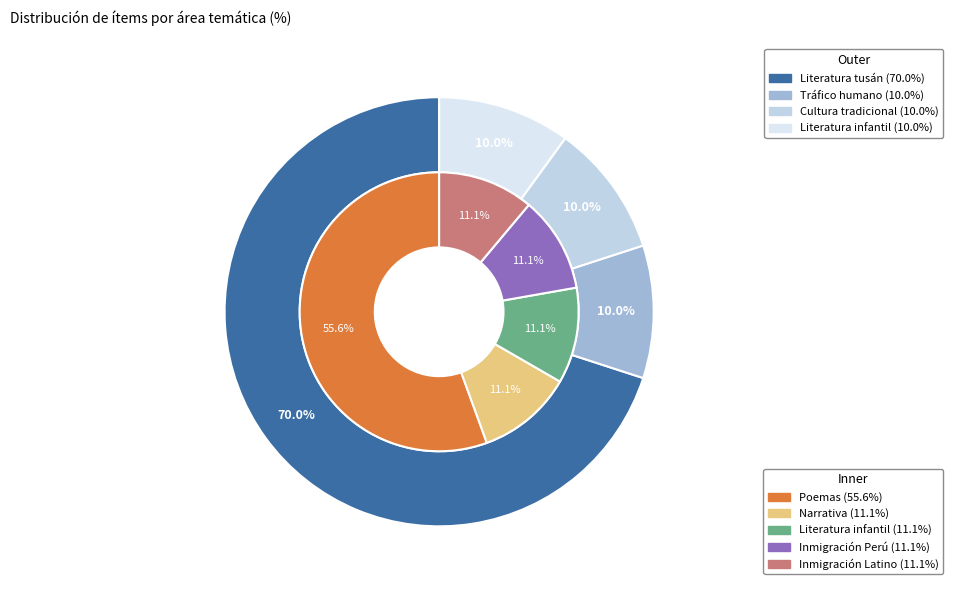

What percentage do Literatura infantil and Literatura tusán together represent?

80.0%